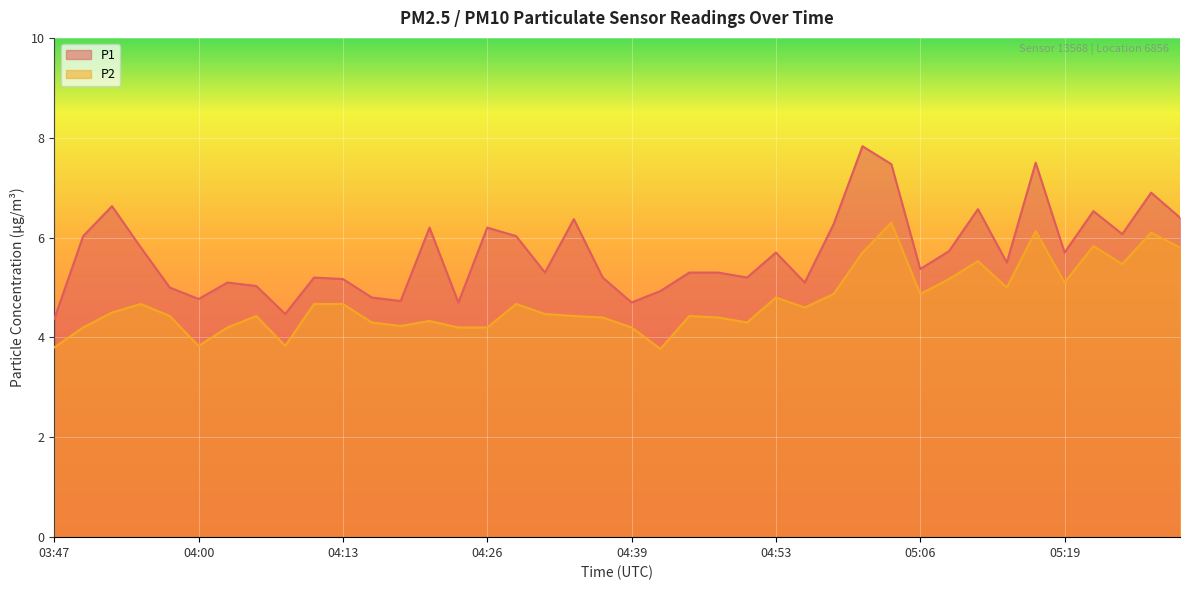

At which label does P2 first exceed 4?

03:50